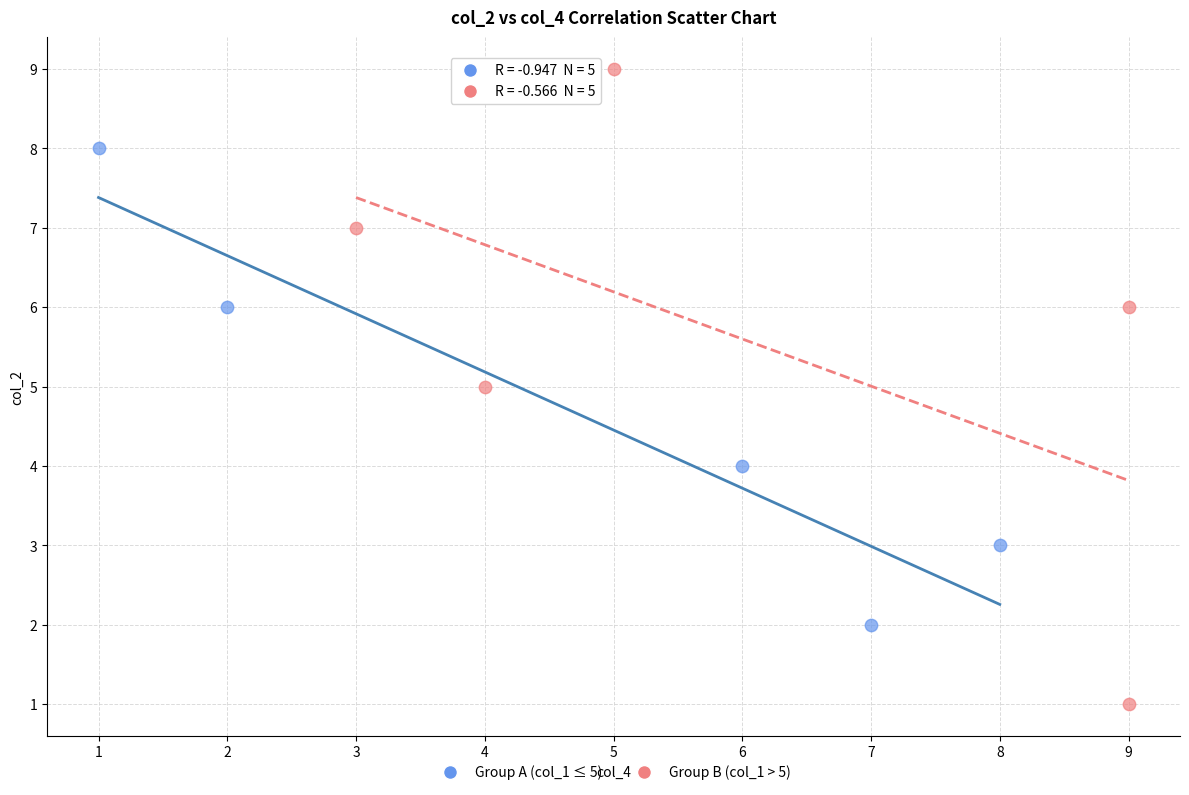

Which series contains the lowest Y value?

Group B (col_1 > 5)